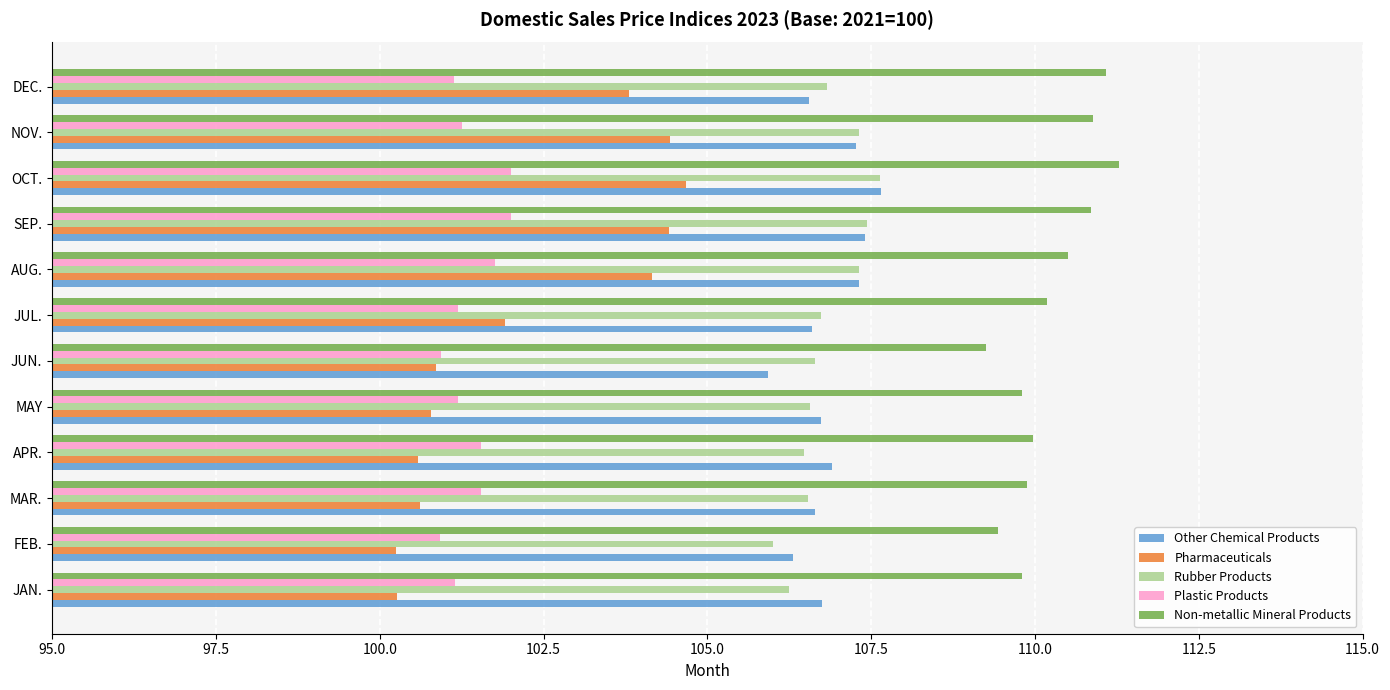

The value of Other Chemical Products at JUN. is 105.9. True or false?

True